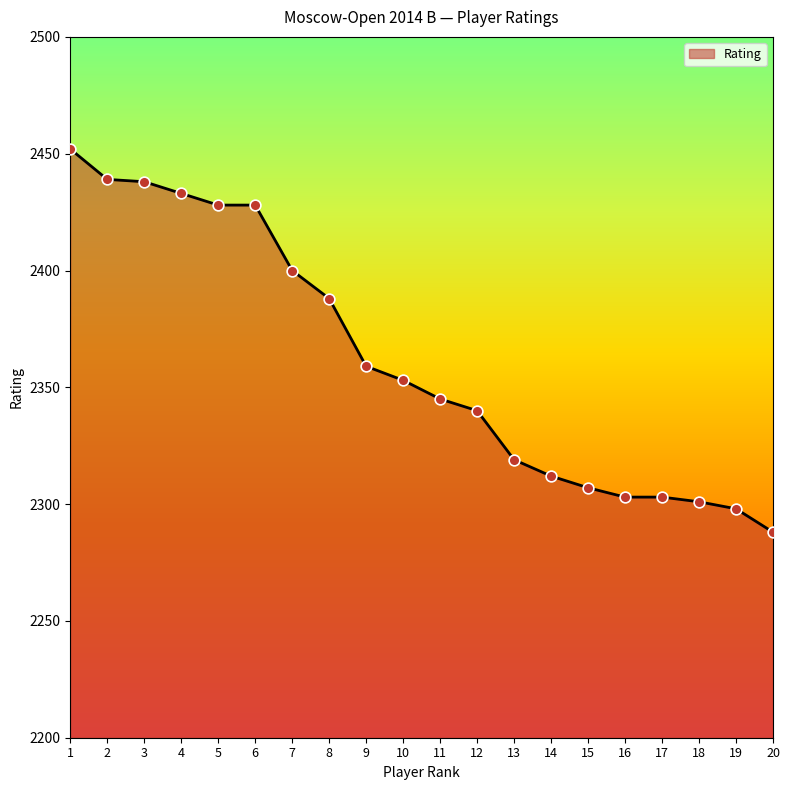

What is the change in value from 4 to 8?

-45